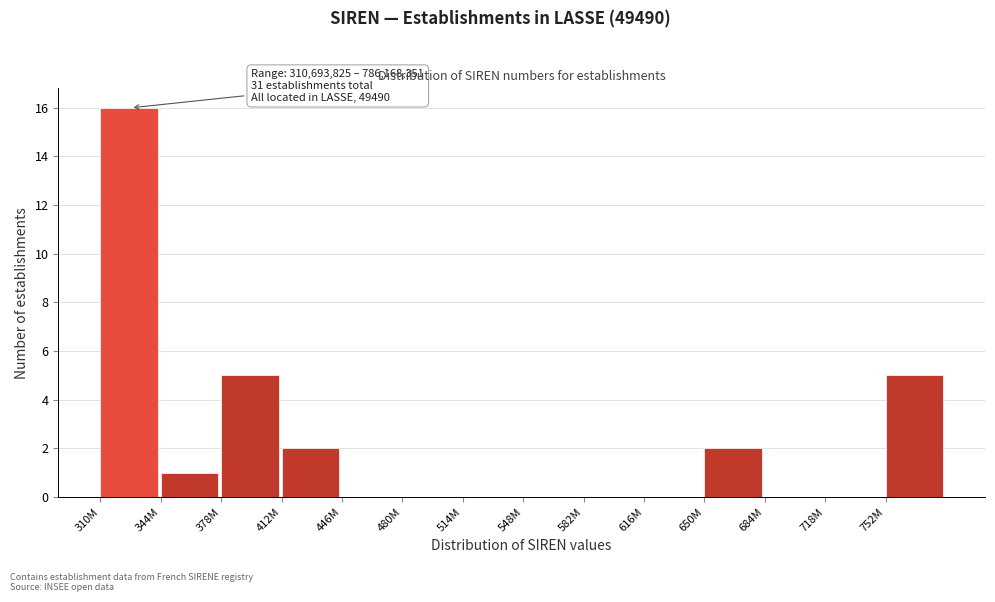

Reading left to right, what are all the values shown in this chart?

310M=16	344M=1	378M=5	412M=2	446M=0	480M=0	514M=0	548M=0	582M=0	616M=0	650M=2	684M=0	718M=0	752M=5